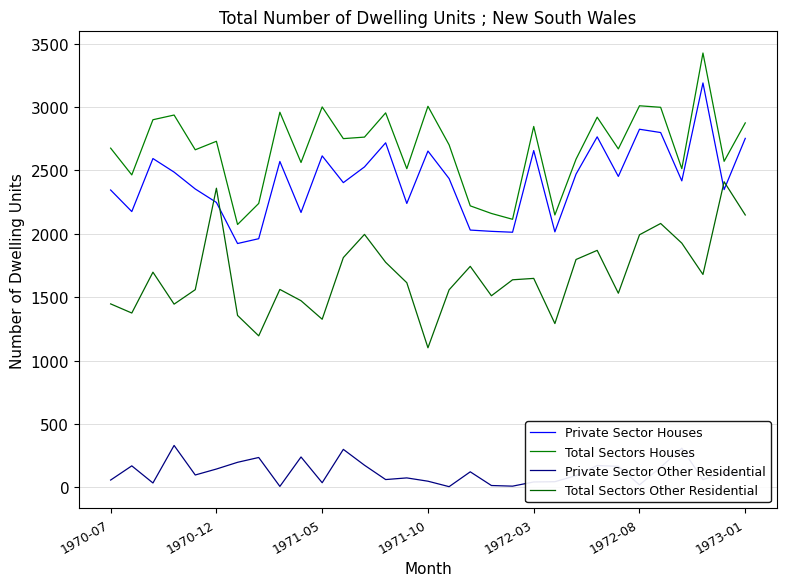

True or false: Private Sector Other Residential and Total Sectors Other Residential intersect in this chart.

False